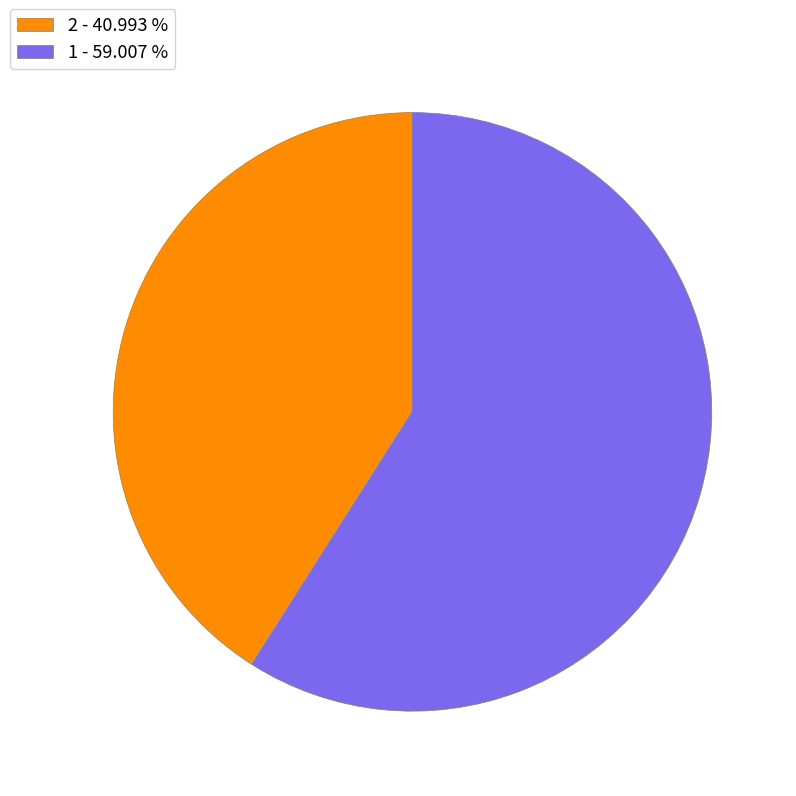

Is there any slice that represents more than half of the pie?

Yes